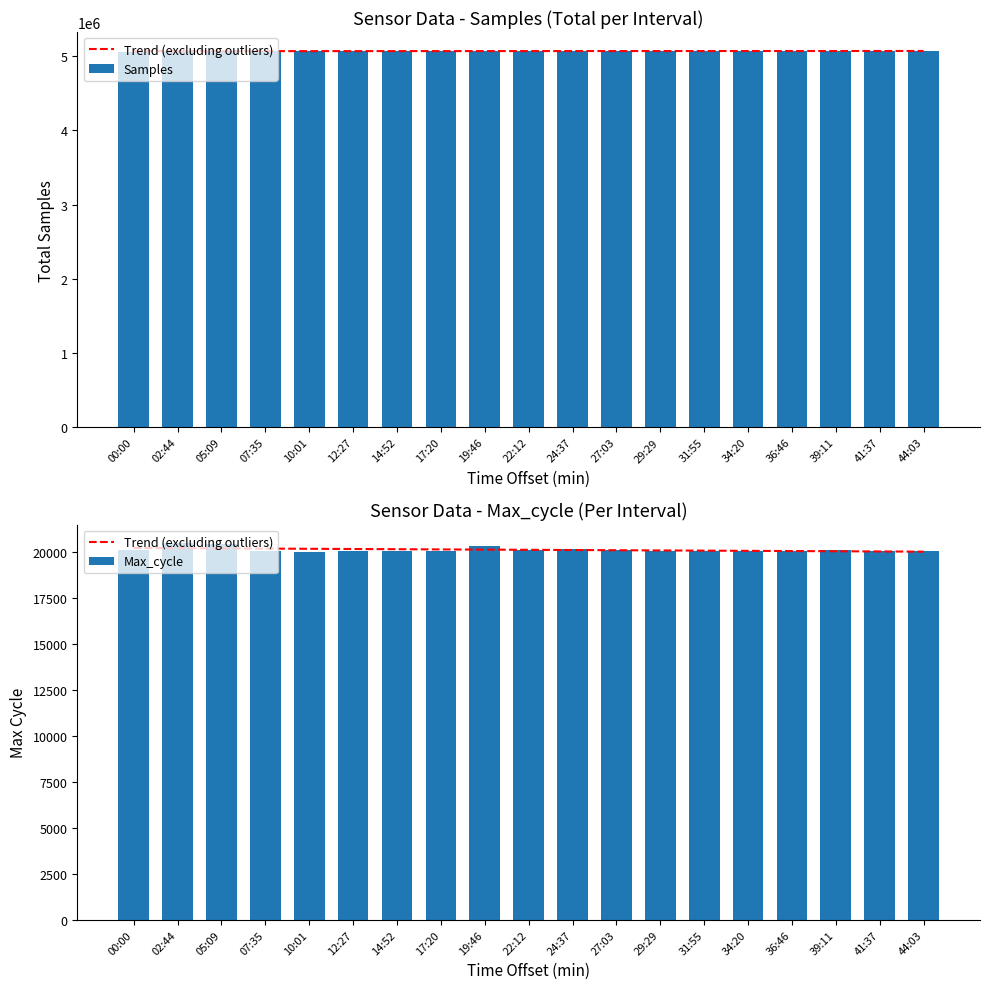

Are the bars grouped side by side (vs. stacked)?

Yes